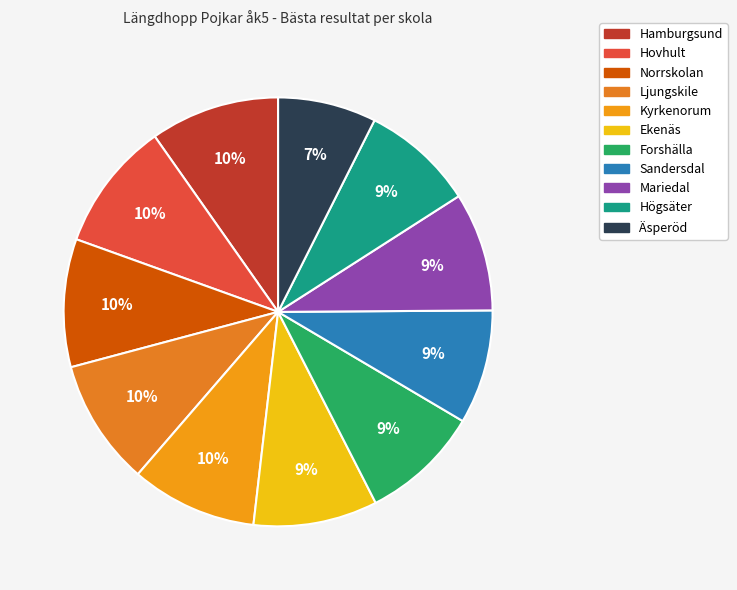

How many slices are in this pie chart?

11